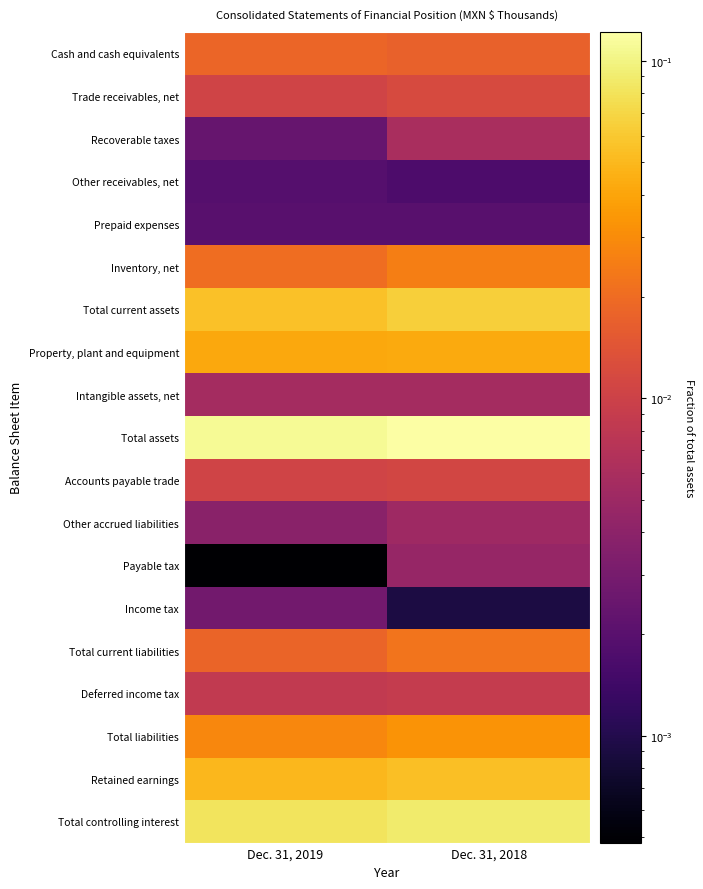

Which has a higher value, Dec. 31, 2018 or Dec. 31, 2019?

Dec. 31, 2019